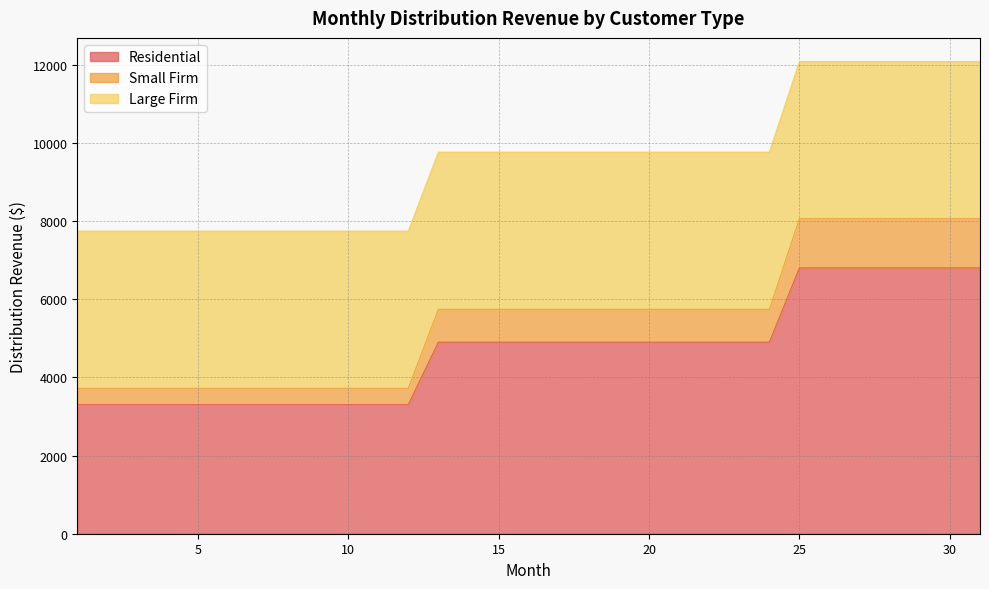

The value of Residential at 30 is 8872. True or false?

False